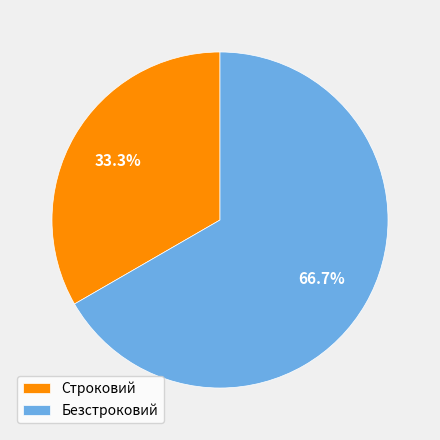

Is the sum of Безстроковий and Строковий greater than half?

Yes